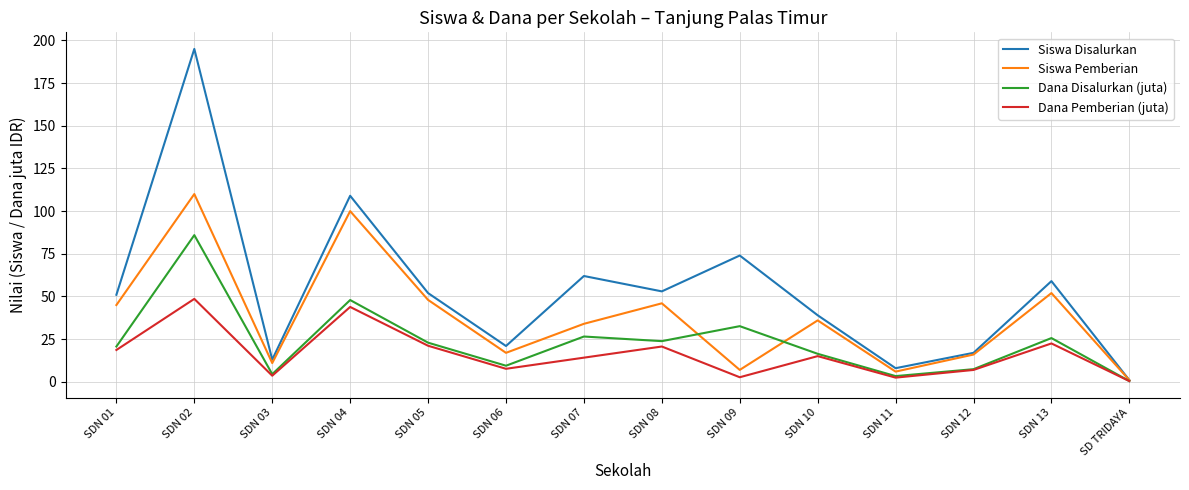

At which category does the chart reach its peak across all series?

SDN 02